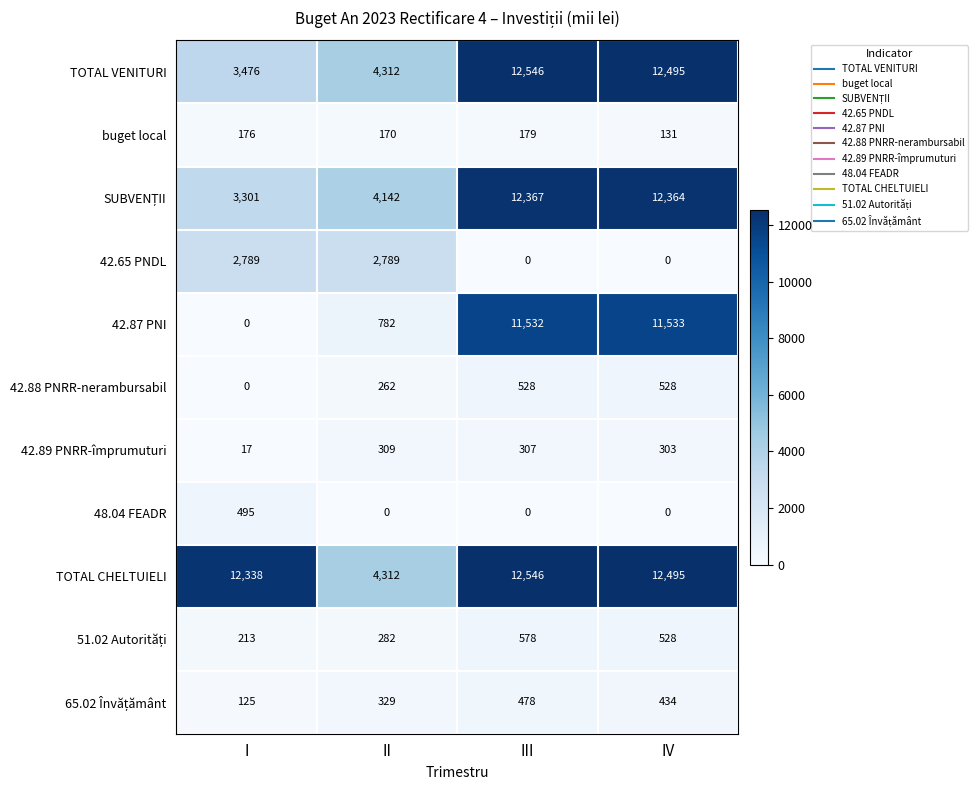

What is the total value across all series at II?

17689